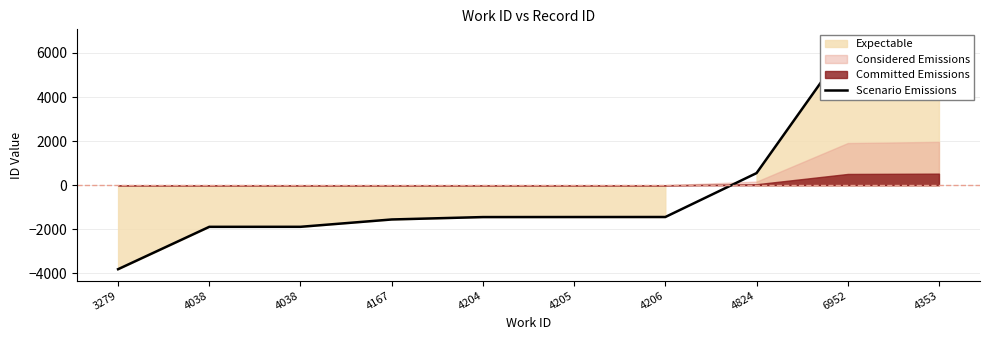

Is it true that the value at 4038 is -3075.7?

False